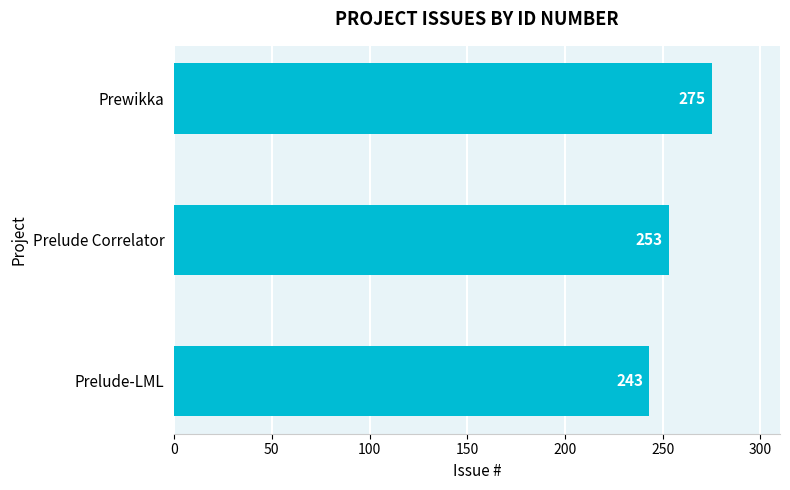

Rank the categories by value from highest to lowest.

Prewikka, Prelude Correlator, Prelude-LML